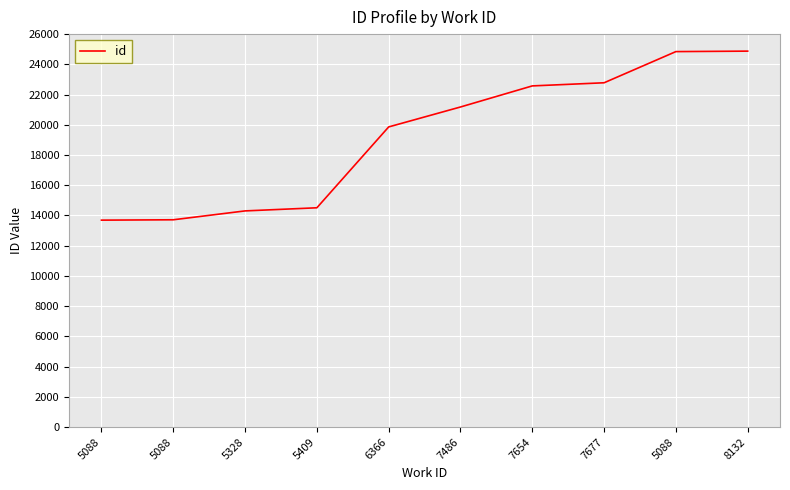

Does the chart have visible grid lines?

Yes